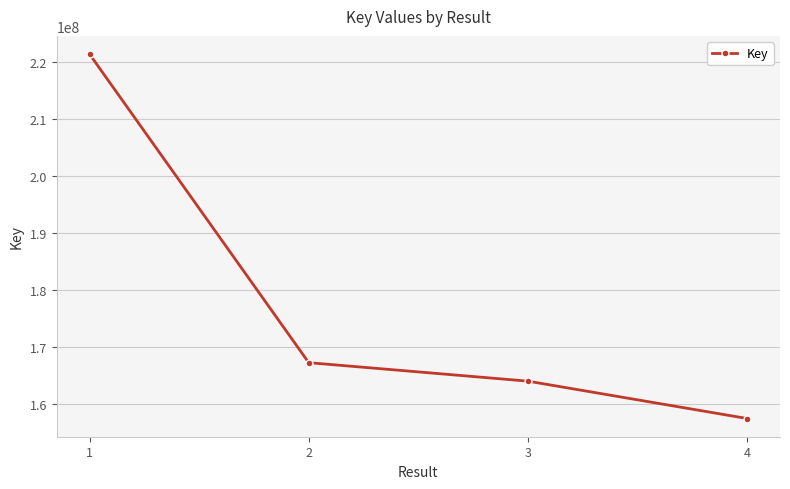

Rank the categories by value from lowest to highest.

4, 3, 2, 1